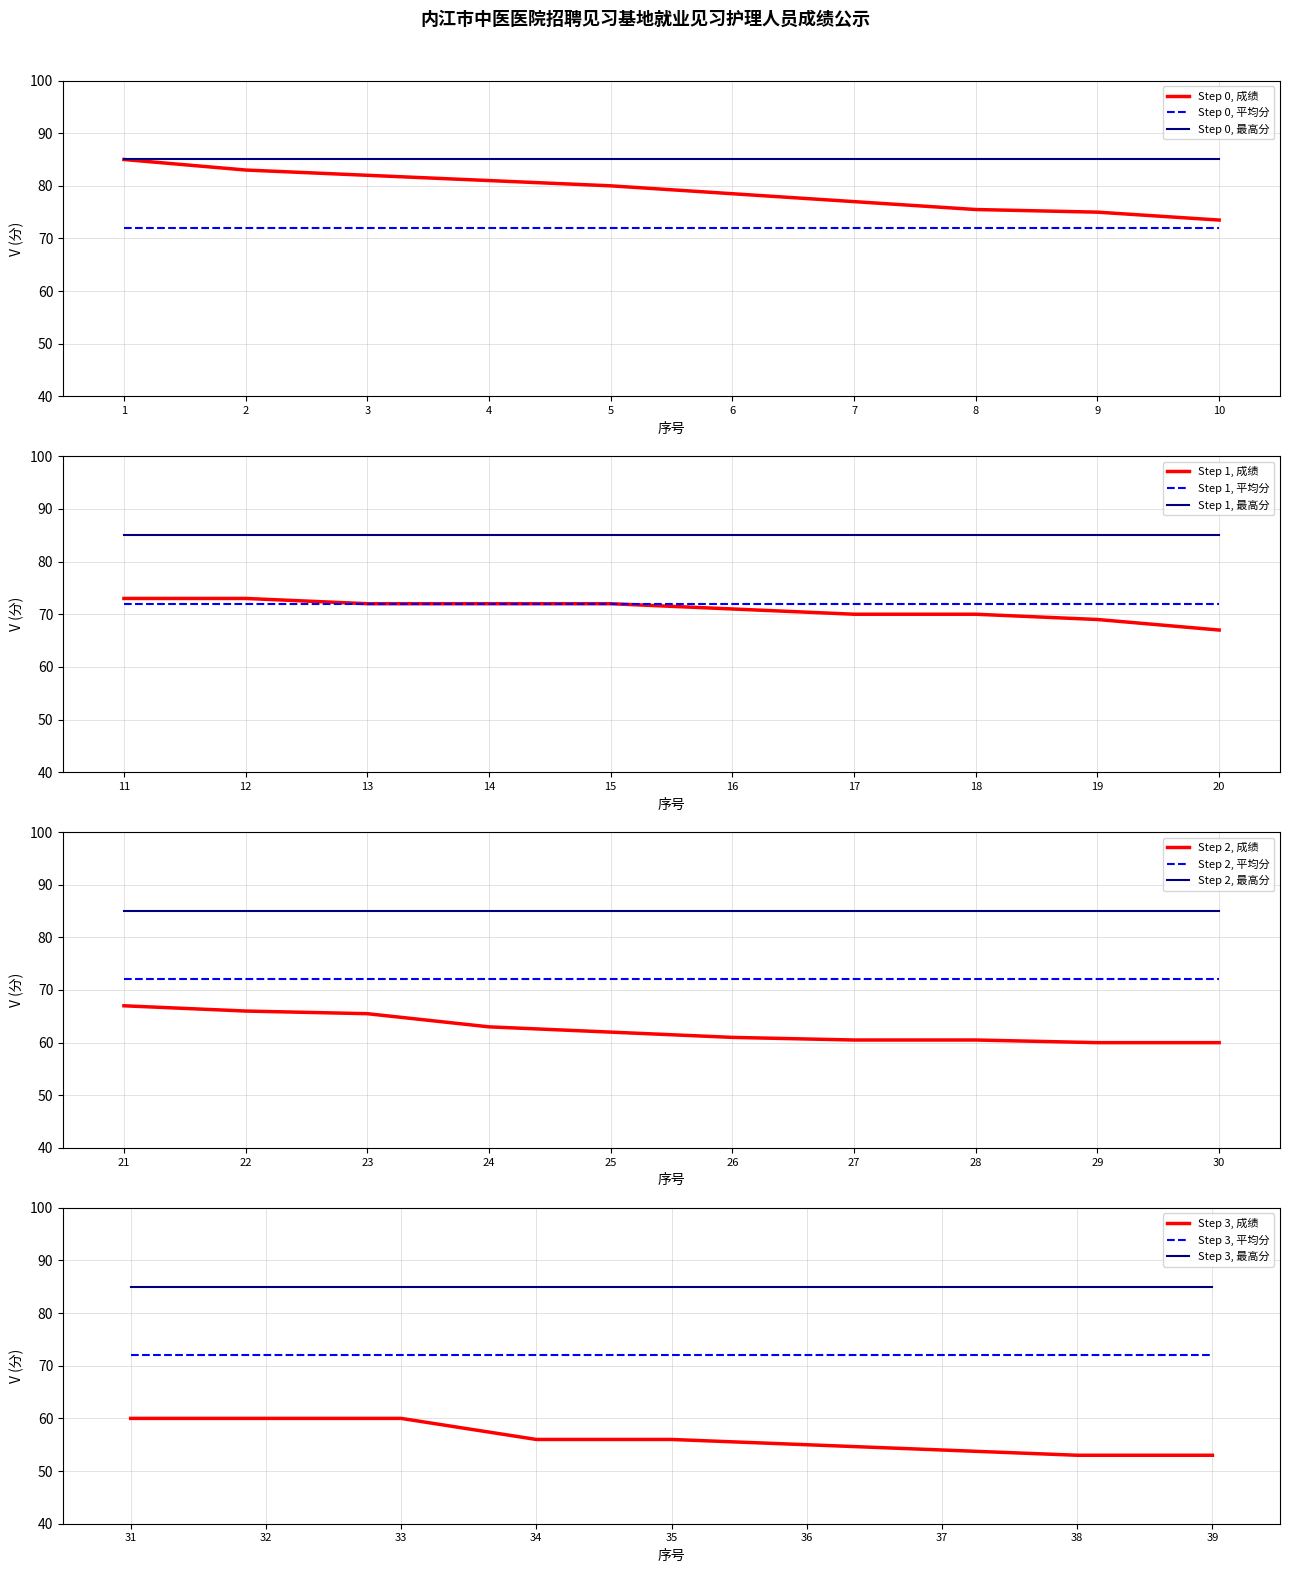

Which series has the widest spread of values?

成绩（分）